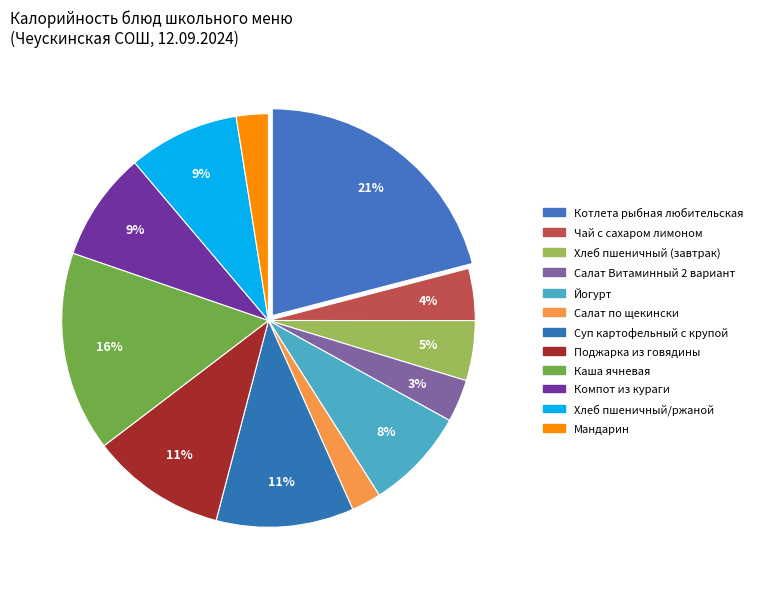

How many slices are in this pie chart?

12